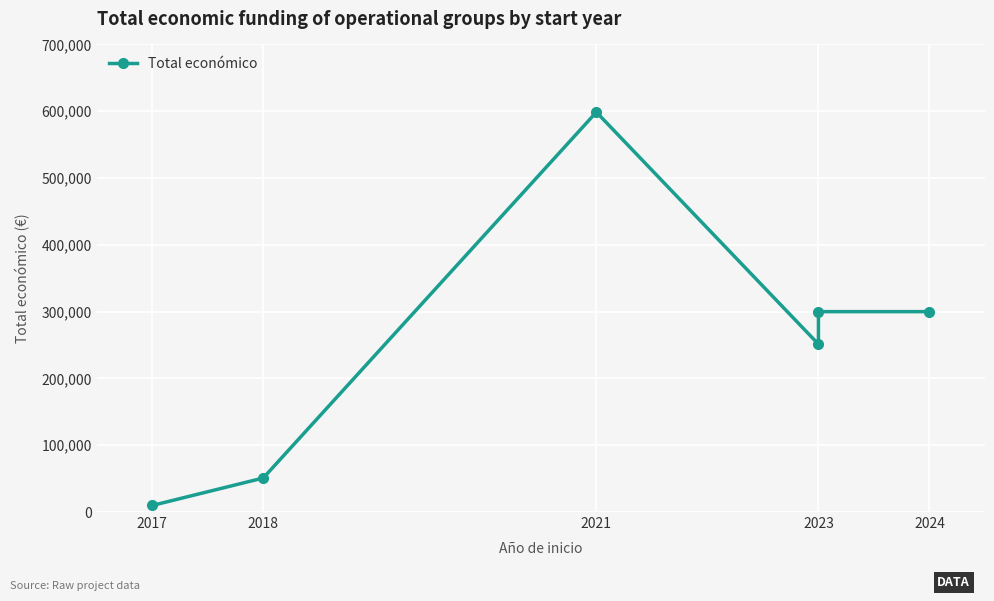

Is it true that the value at 2017 is 2603?

False